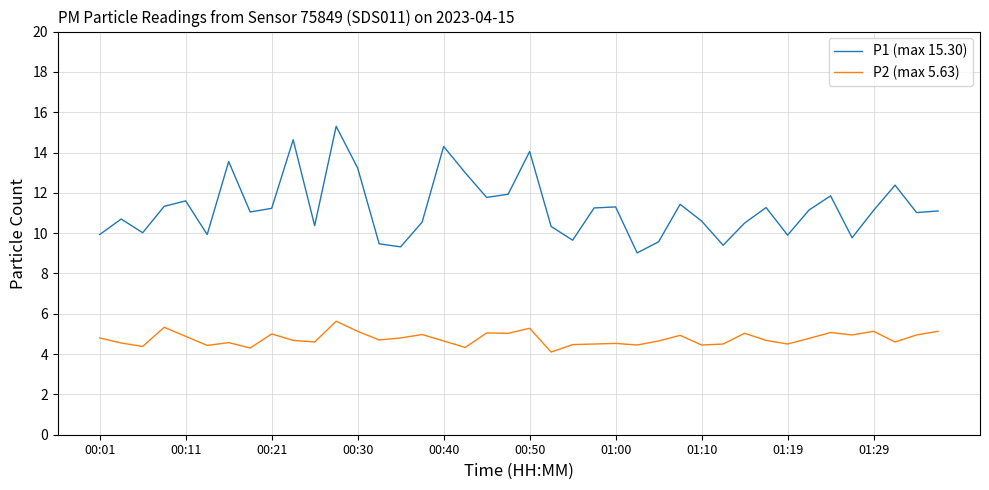

What is the greatest value displayed?

15.3